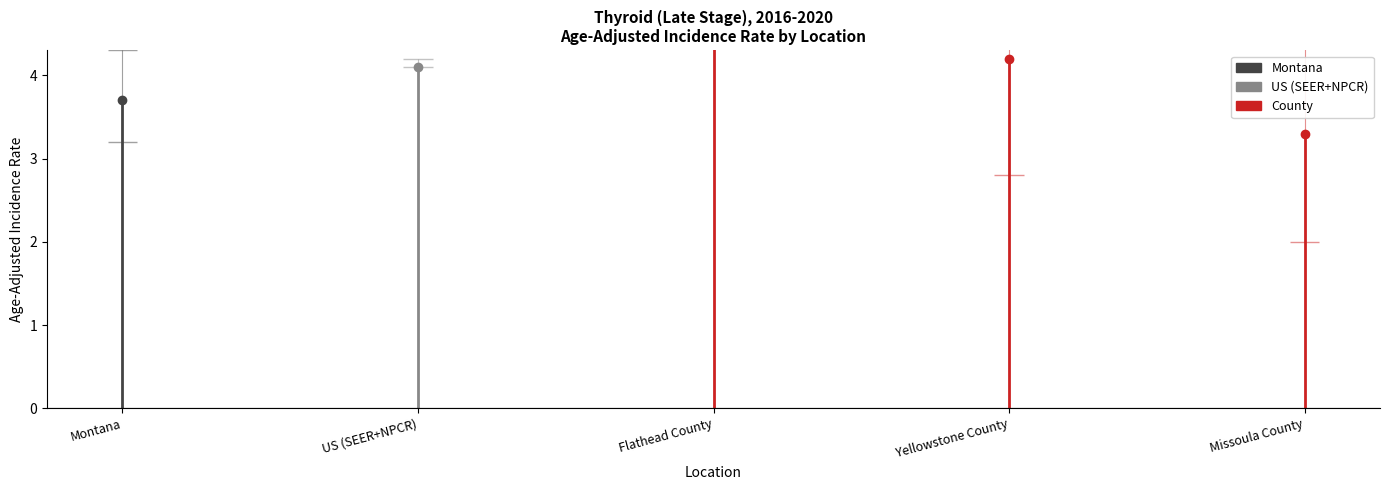

Count the number of categories in the chart.

5